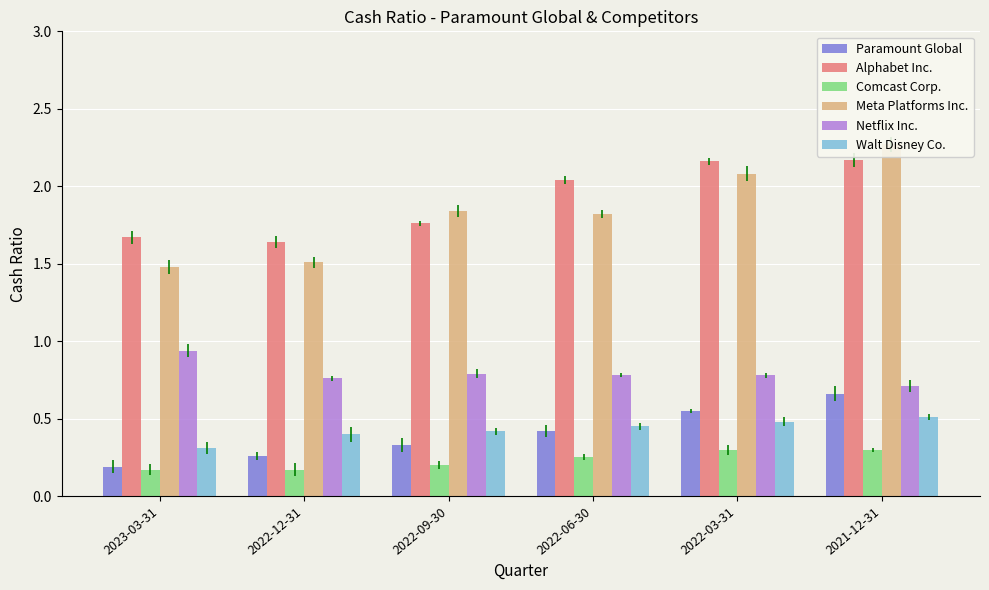

What are all the series names shown in the legend?

Paramount Global, Alphabet Inc., Comcast Corp., Meta Platforms Inc., Netflix Inc., Walt Disney Co.